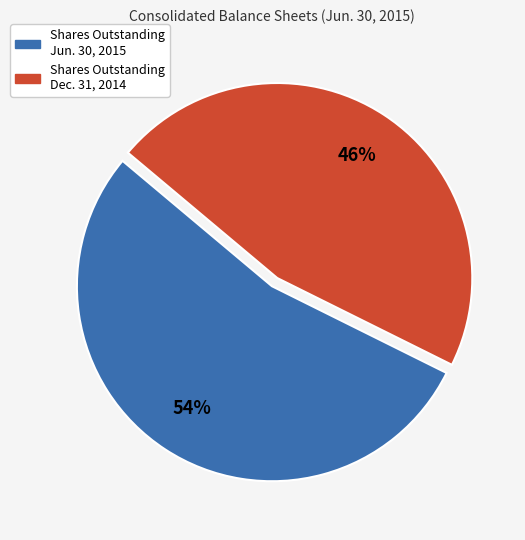

How many slices are in this pie chart?

2